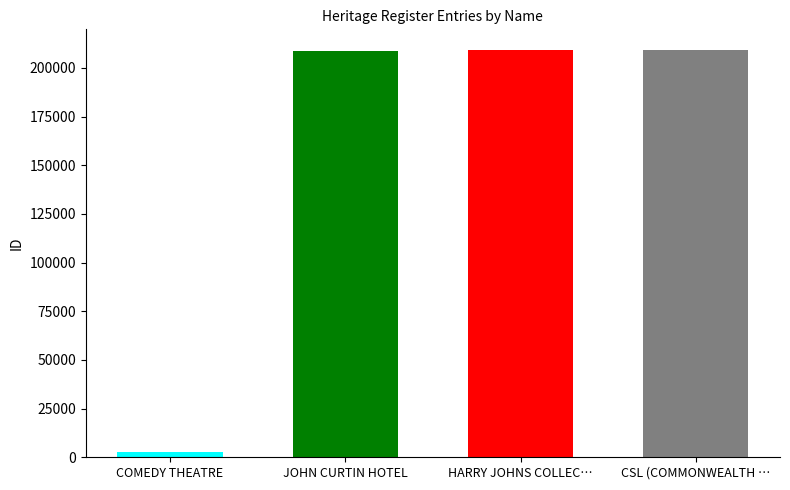

Where does the data first go above 209222?

CSL (COMMONWEALTH SERUM LABORATORIES)